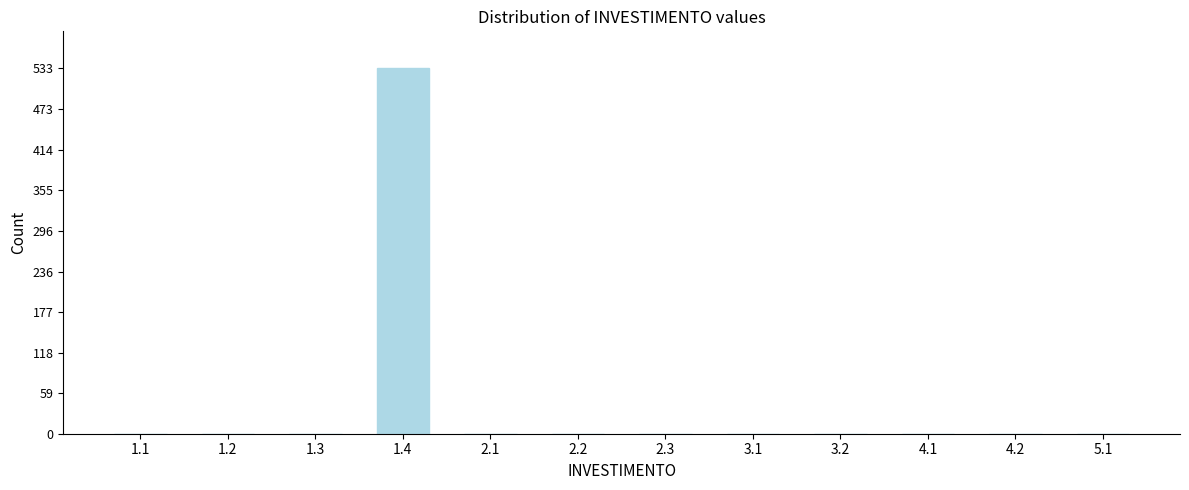

Reading left to right, what are all the values shown in this chart?

1.1=0	1.2=0	1.3=0	1.4=533	2.1=0	2.2=0	2.3=0	3.1=0	3.2=0	4.1=0	4.2=0	5.1=0